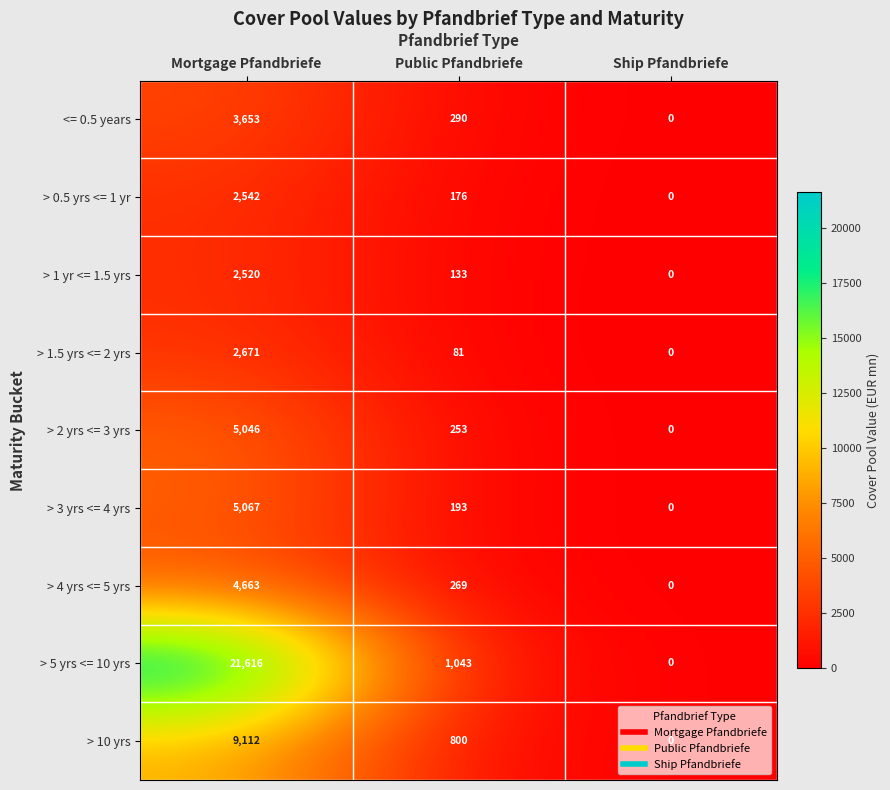

How many positive values does the > 1.5 yrs <= 2 yrs series have?

2